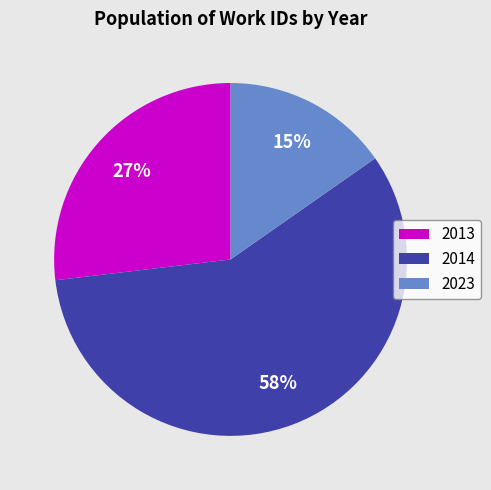

Is it true that 2023 is 15% of the pie?

True